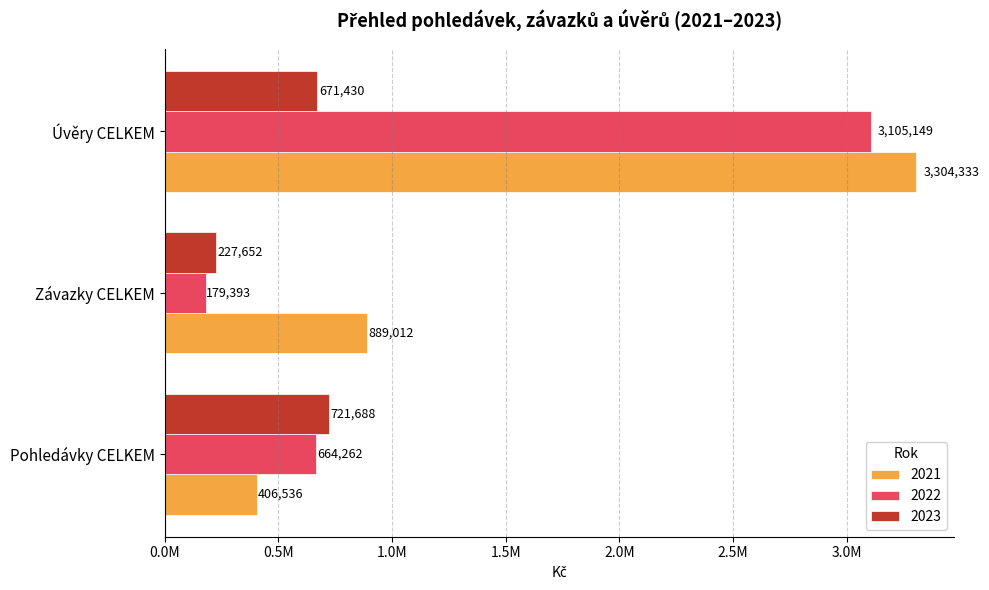

What are all the series names shown in the legend?

2021, 2022, 2023